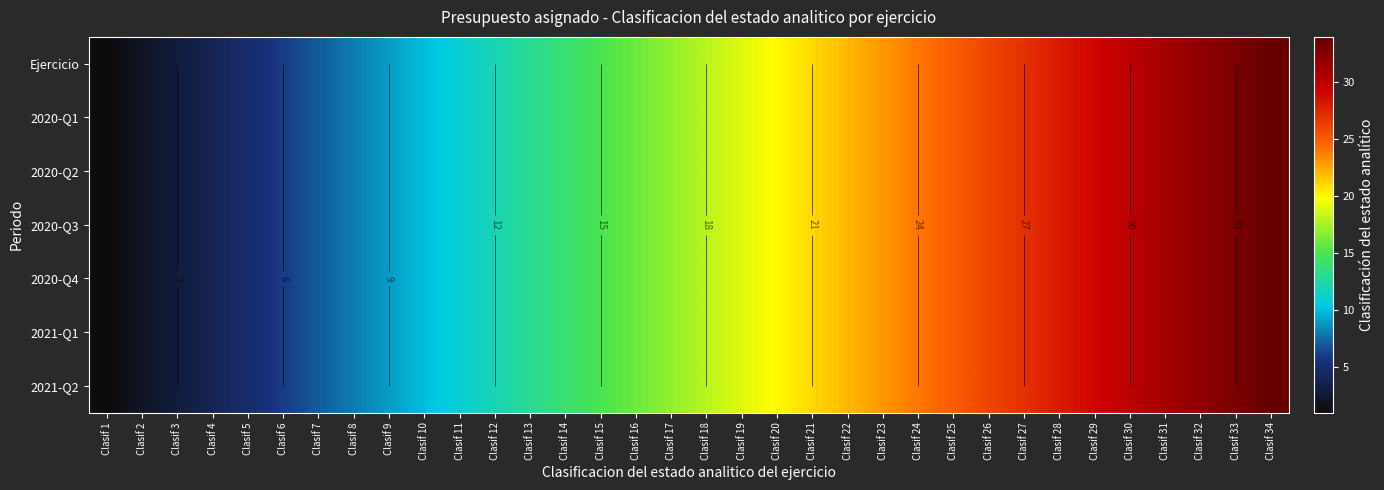

Which category has the lowest value across all series?

Clasif 1